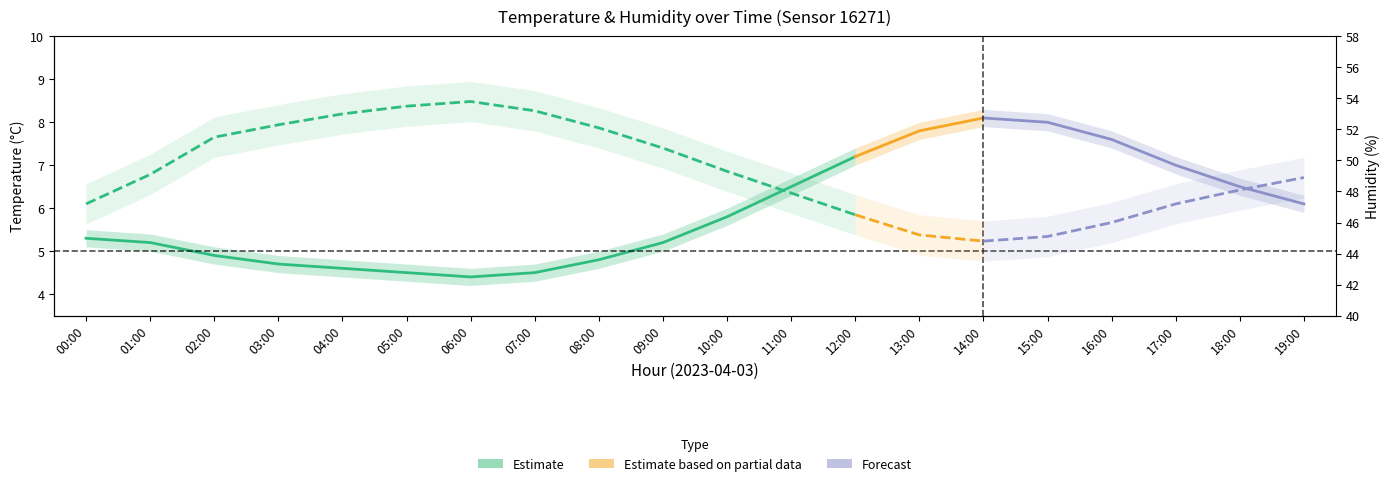

Rank the categories by temperature value from lowest to highest.

06:00, 05:00, 07:00, 04:00, 03:00, 08:00, 02:00, 01:00, 09:00, 00:00, 10:00, 11:00, 12:00